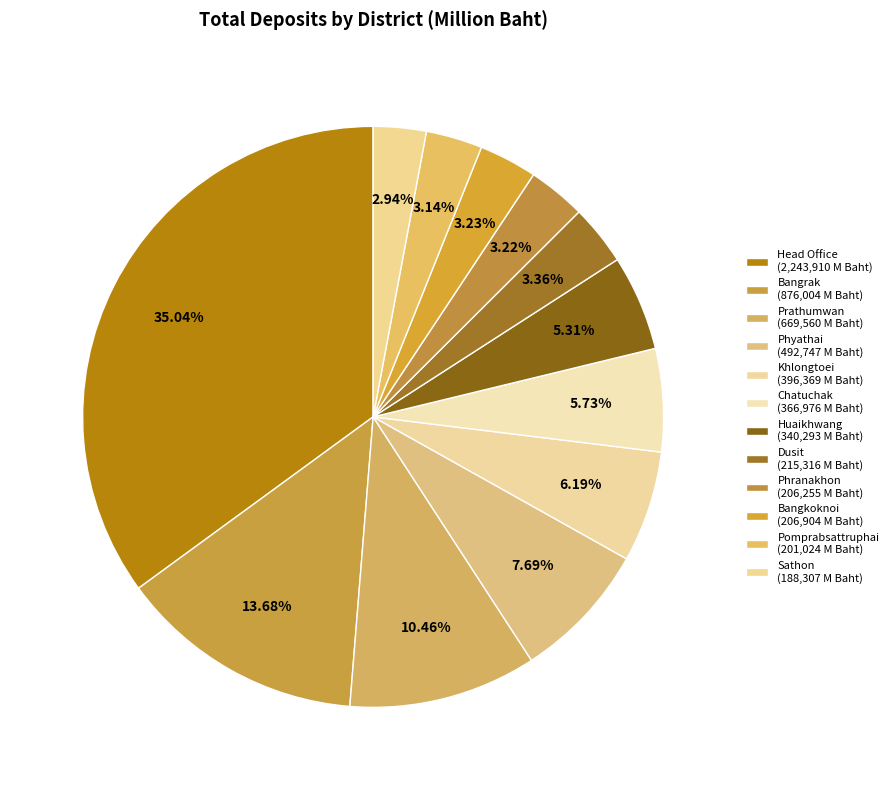

Which has a higher value, Prathumwan or Dusit?

Prathumwan